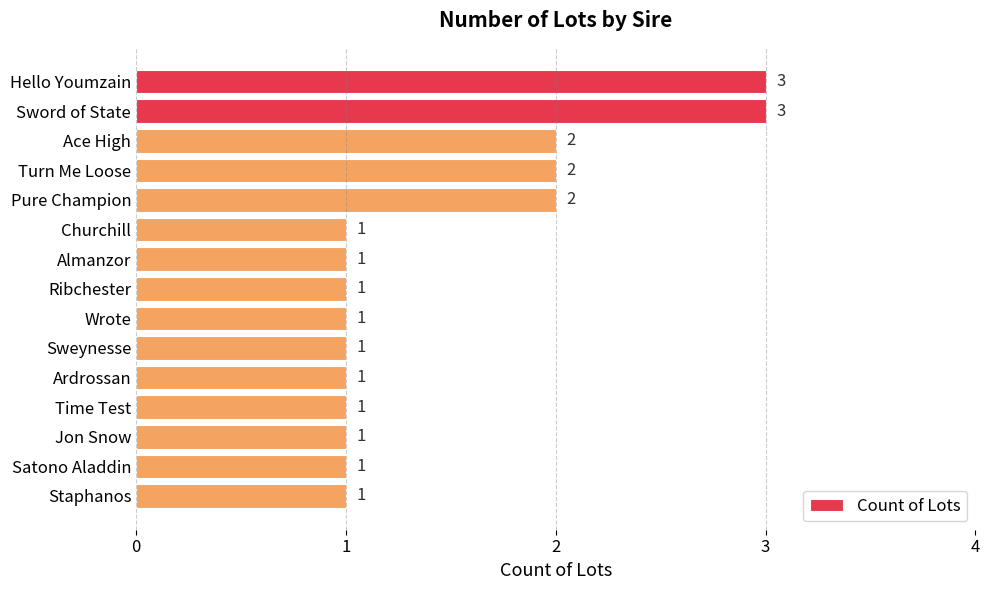

Reading bottom to top, transcribe all the data shown in this chart.

Staphanos=1	Satono Aladdin=1	Jon Snow=1	Time Test=1	Ardrossan=1	Sweynesse=1	Wrote=1	Ribchester=1	Almanzor=1	Churchill=1	Pure Champion=2	Turn Me Loose=2	Ace High=2	Sword of State=3	Hello Youmzain=3